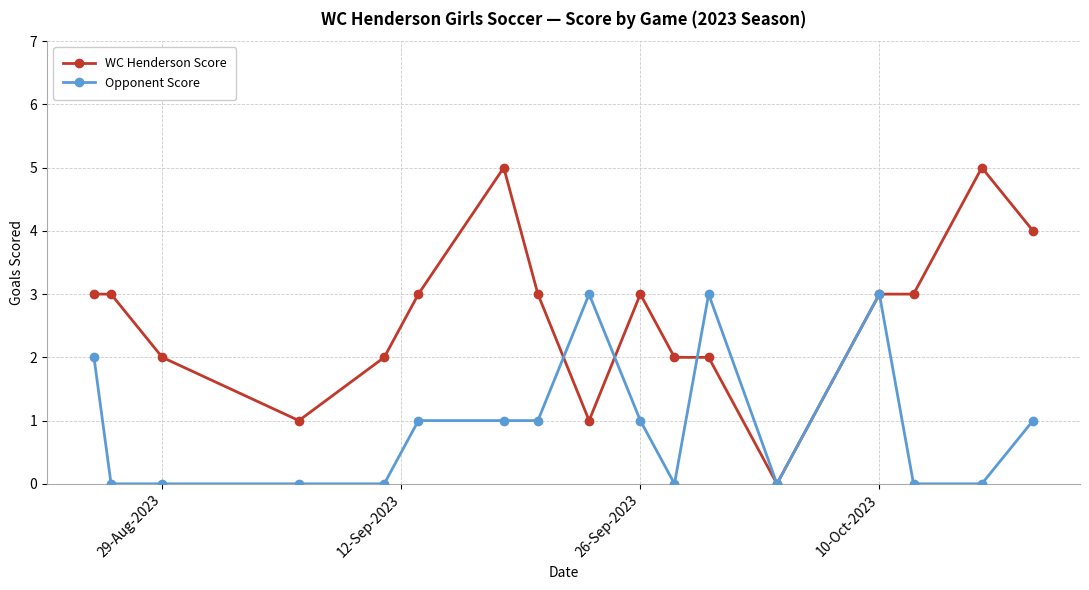

Which series has the largest total across all categories?

WC Henderson Score